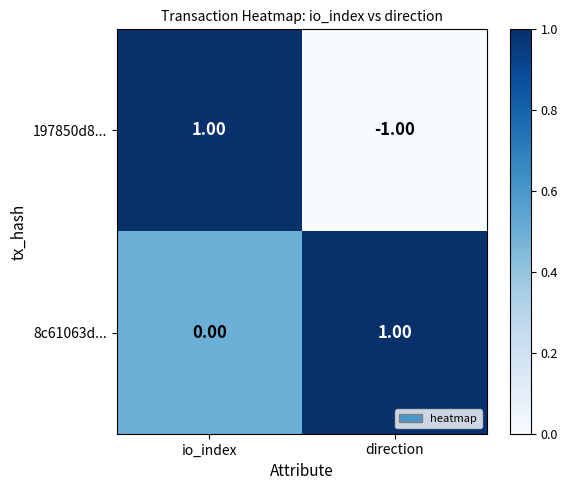

Rank the series at direction from lowest to highest value.

197850d8..., 8c61063d...